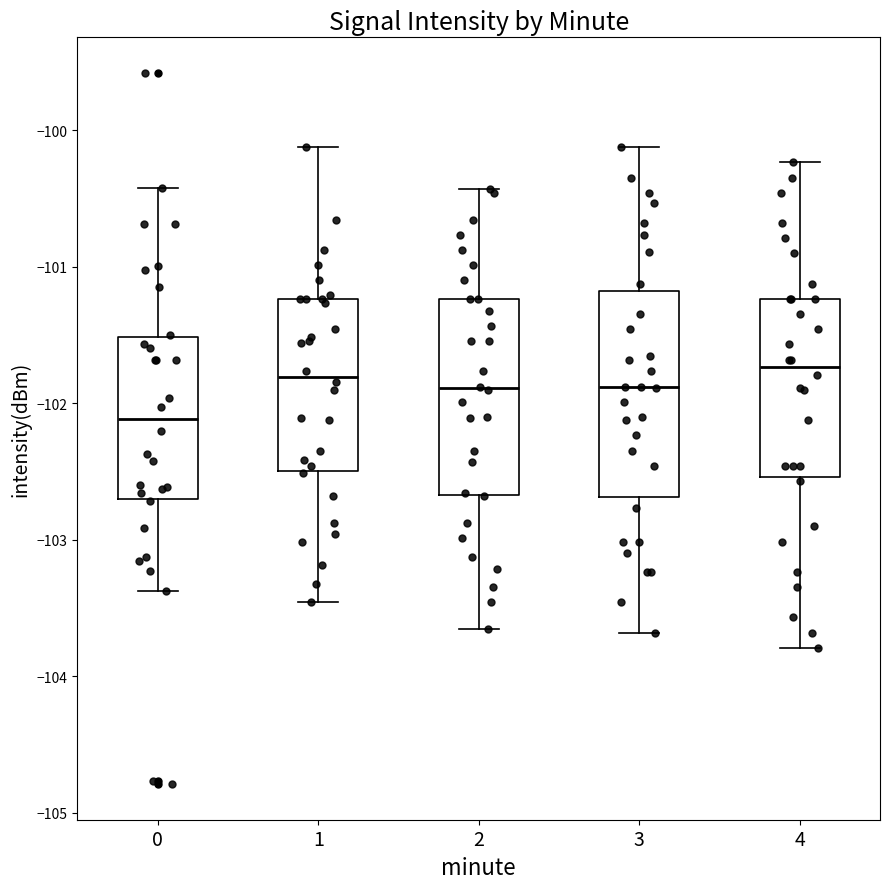

Reading left to right, transcribe this box plot: for each box, give where its median line is, the range the box spans, and where its two whiskers end, as read against the y-axis. The values are not printed on the chart, so give them approximately, as read against the axis.

0: median -102.1, box -102.7 to -101.5, whiskers -103.4 to -100.4
1: median -101.8, box -102.5 to -101.2, whiskers -103.5 to -100.1
2: median -101.9, box -102.7 to -101.2, whiskers -103.7 to -100.4
3: median -101.9, box -102.7 to -101.2, whiskers -103.7 to -100.1
4: median -101.7, box -102.5 to -101.2, whiskers -103.8 to -100.2